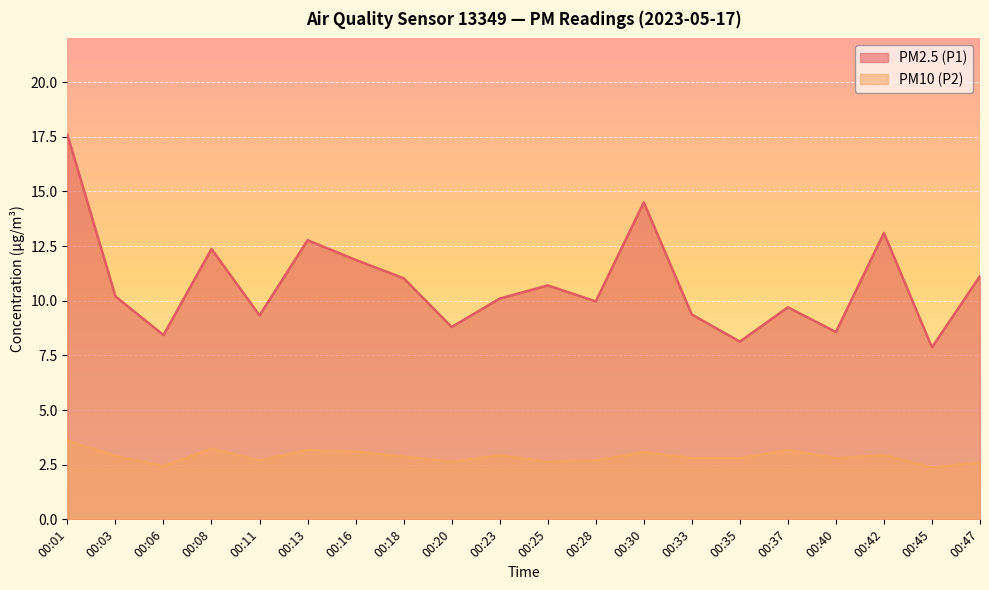

Where is the first local maximum for PM2.5 (P1)?

00:08